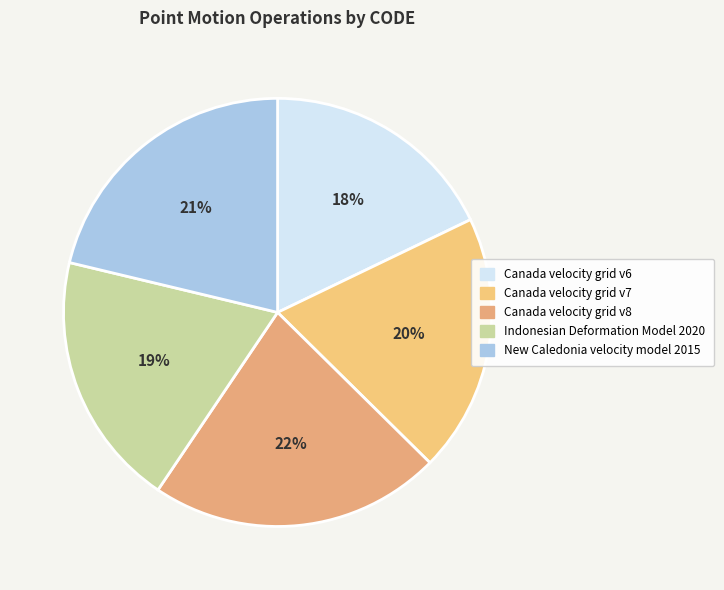

Which slice is the largest?

Canada velocity grid v8